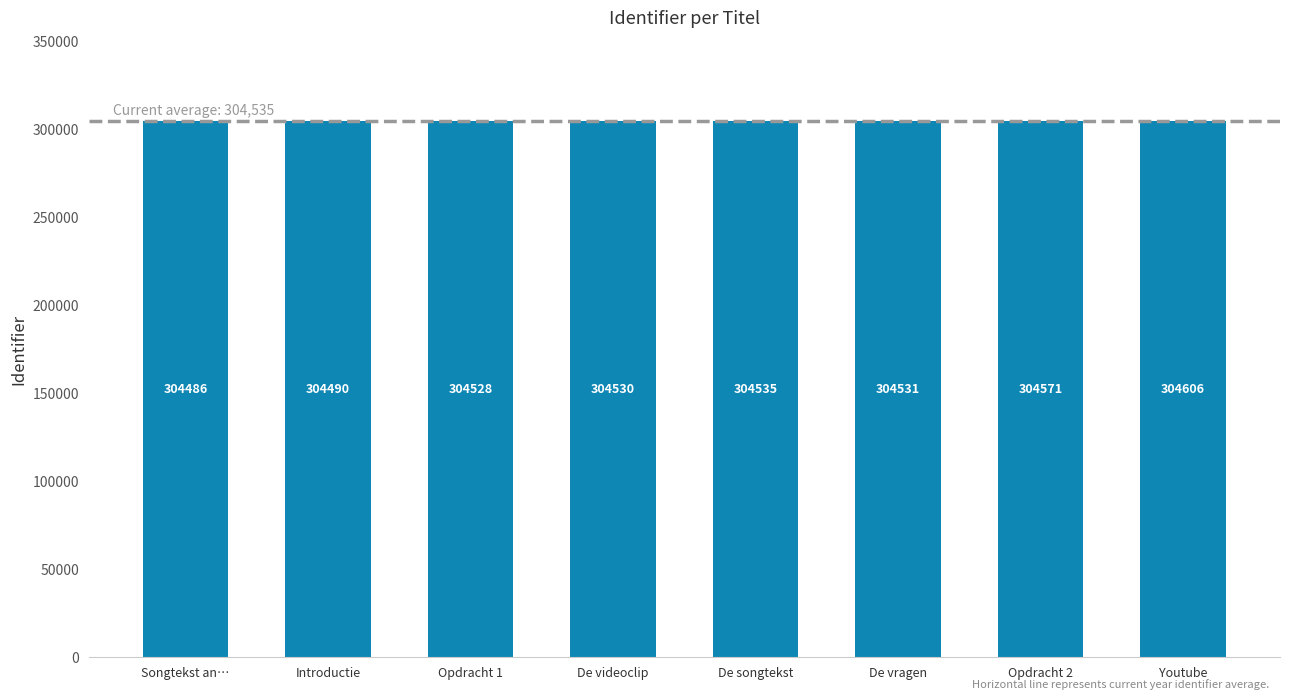

What position from the right is Opdracht 1?

6